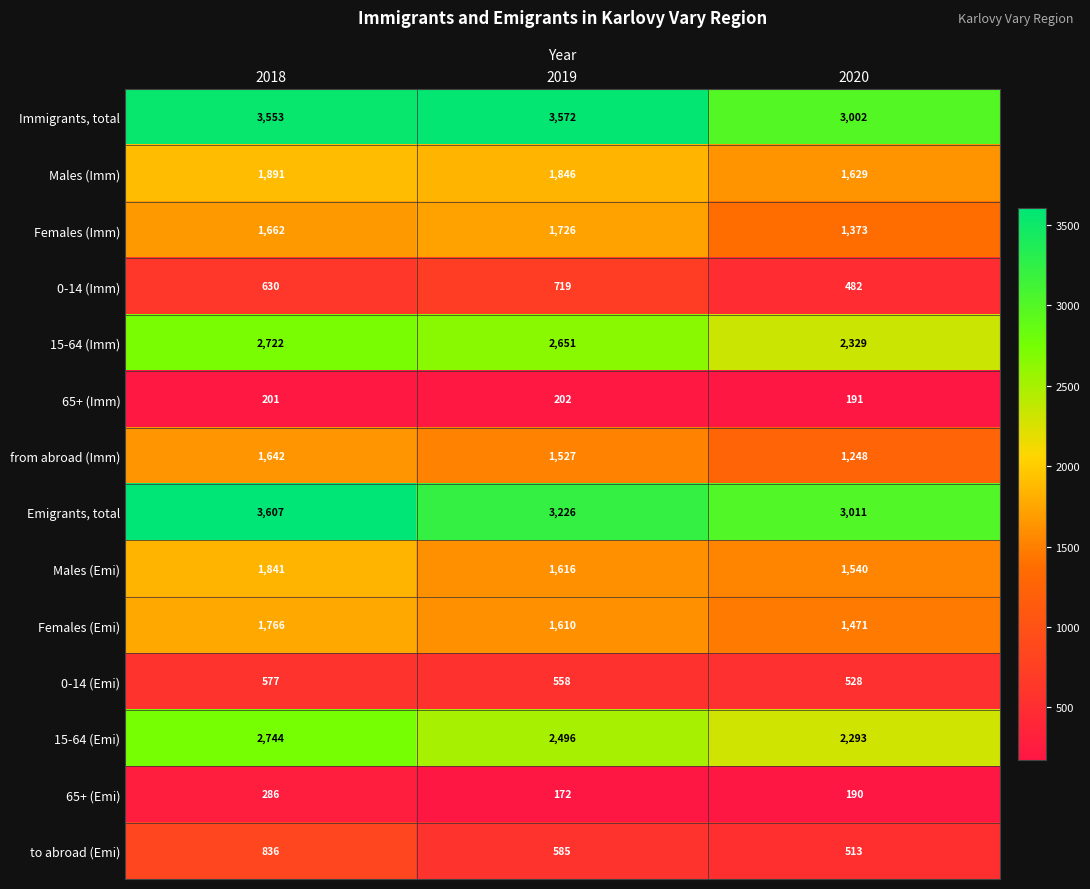

What is the difference between the maximum and minimum values in the to abroad (Emi) series?

323